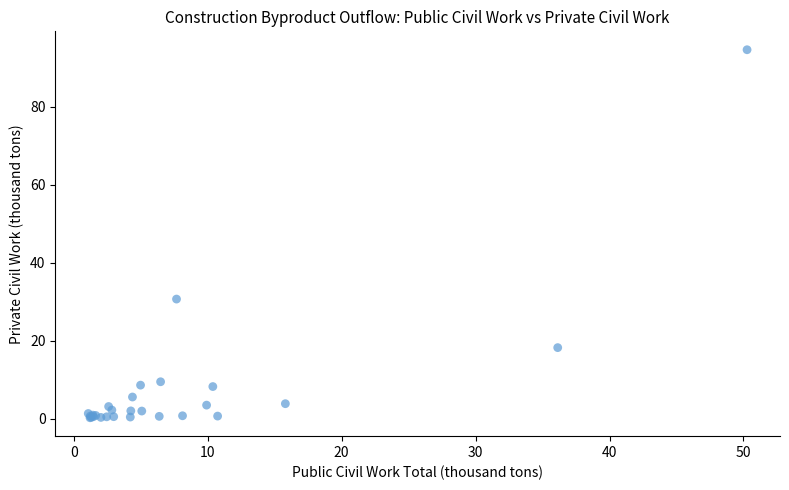

What Y value in the scatter plot is closest to 47?

30.7